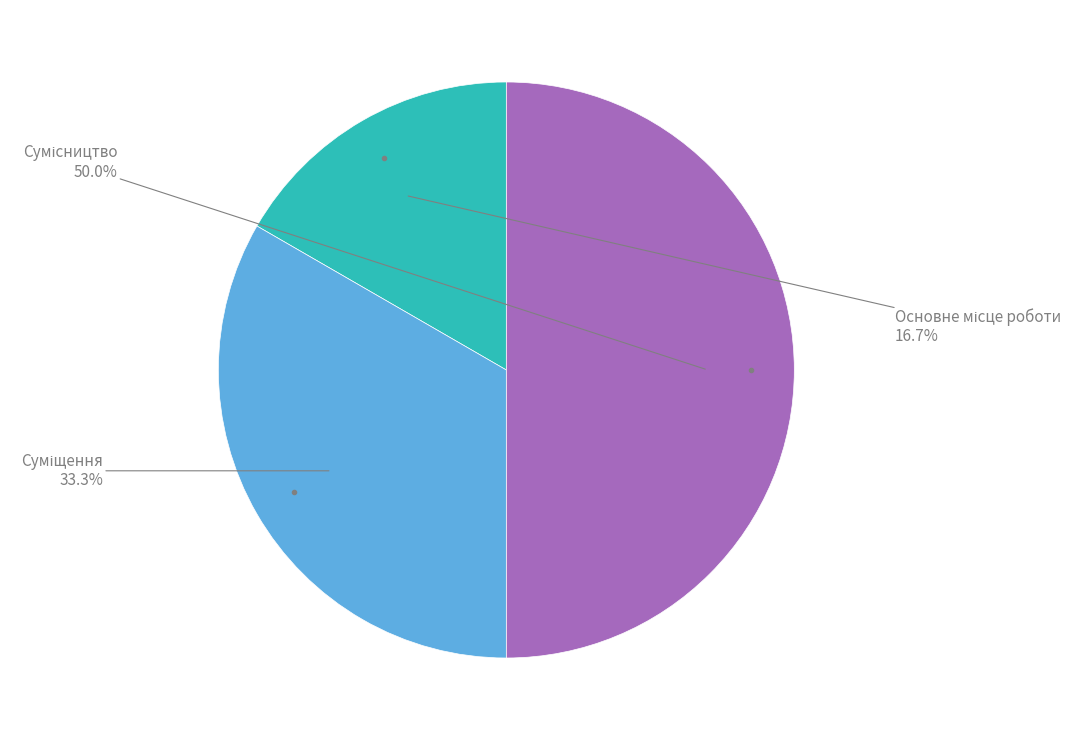

To the nearest percent, what is the combined percentage of Сумісництво and Суміщення?

83%